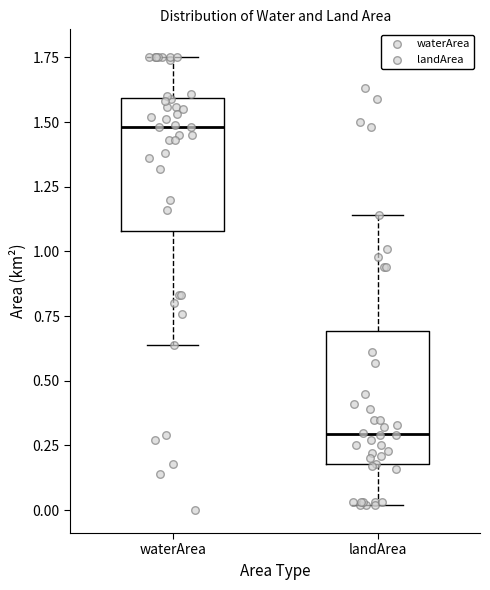

Which box's median line is the lowest?

landArea